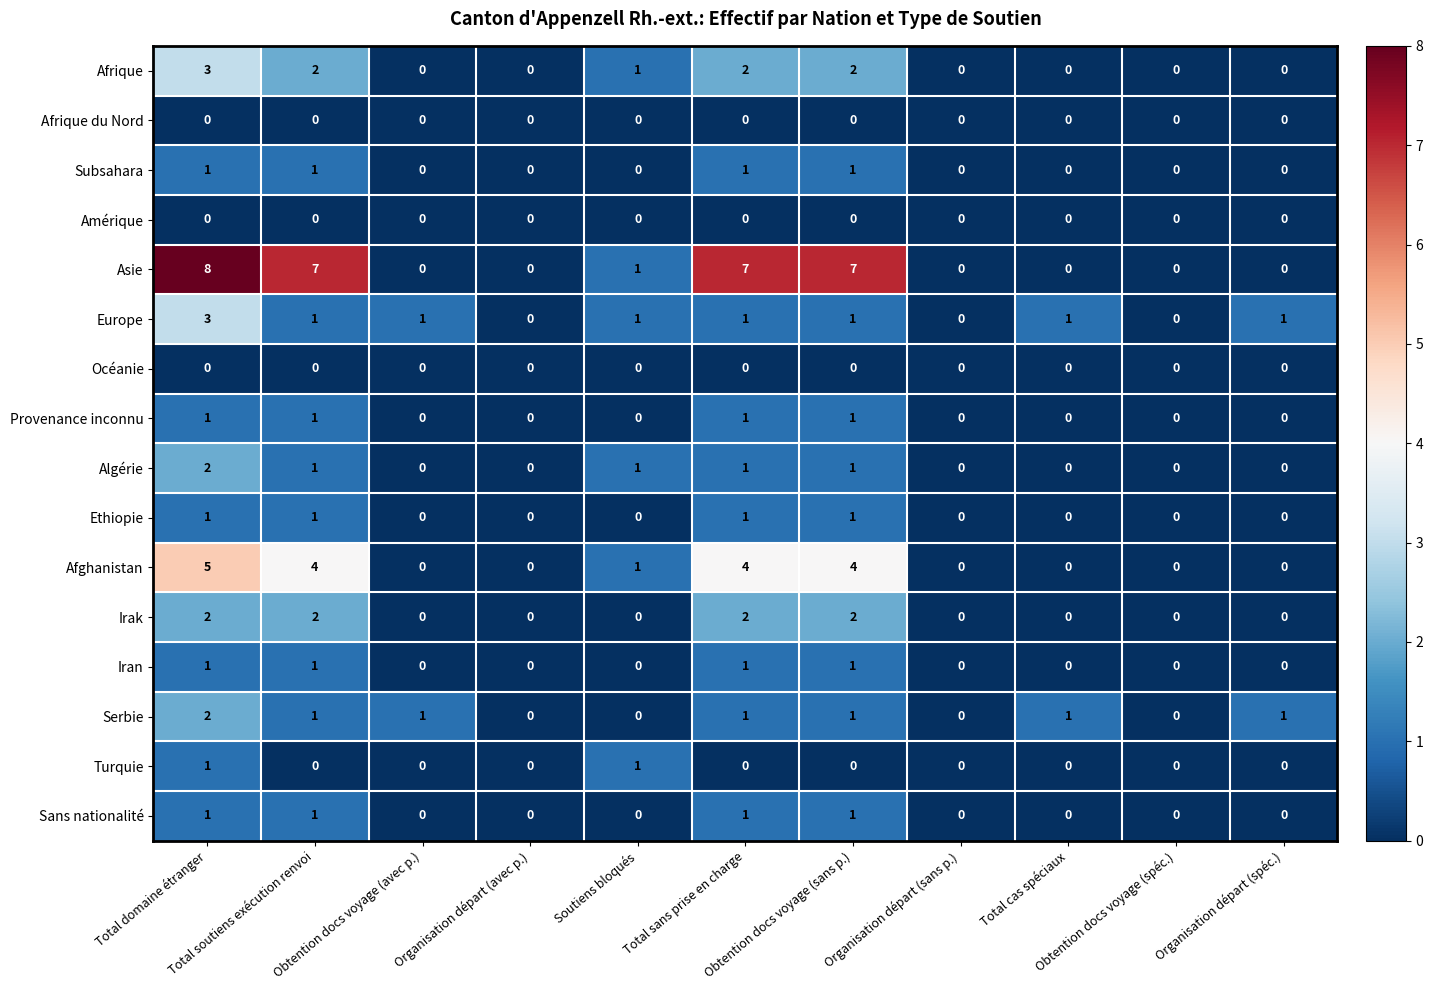

What is the total value across all series at Organisation départ (spéc.)?

2